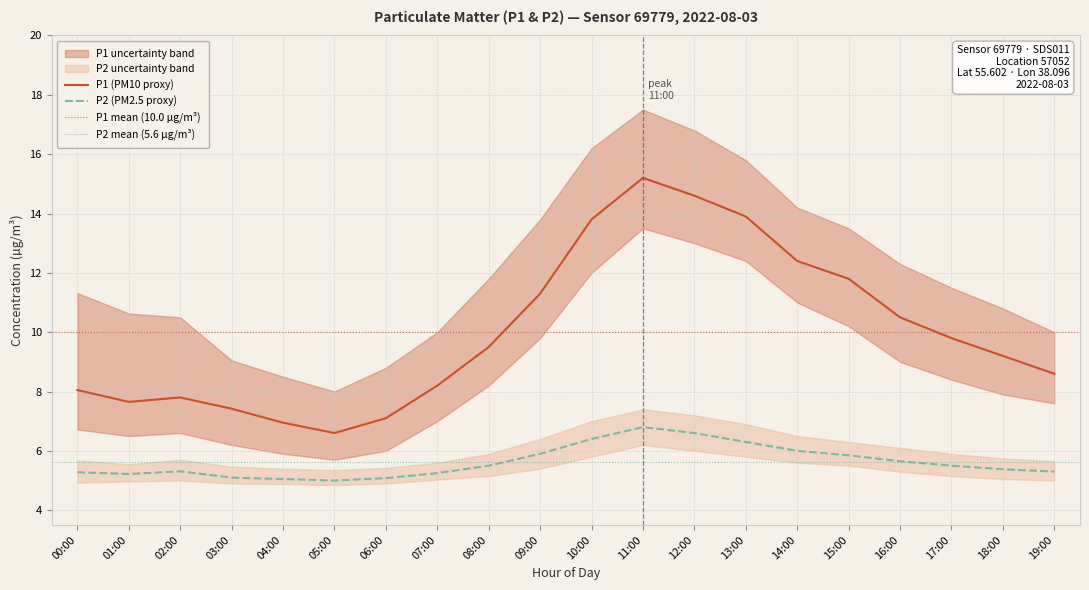

Is the value of P1 at 17:00 greater than the value of P2 at 14:00?

Yes